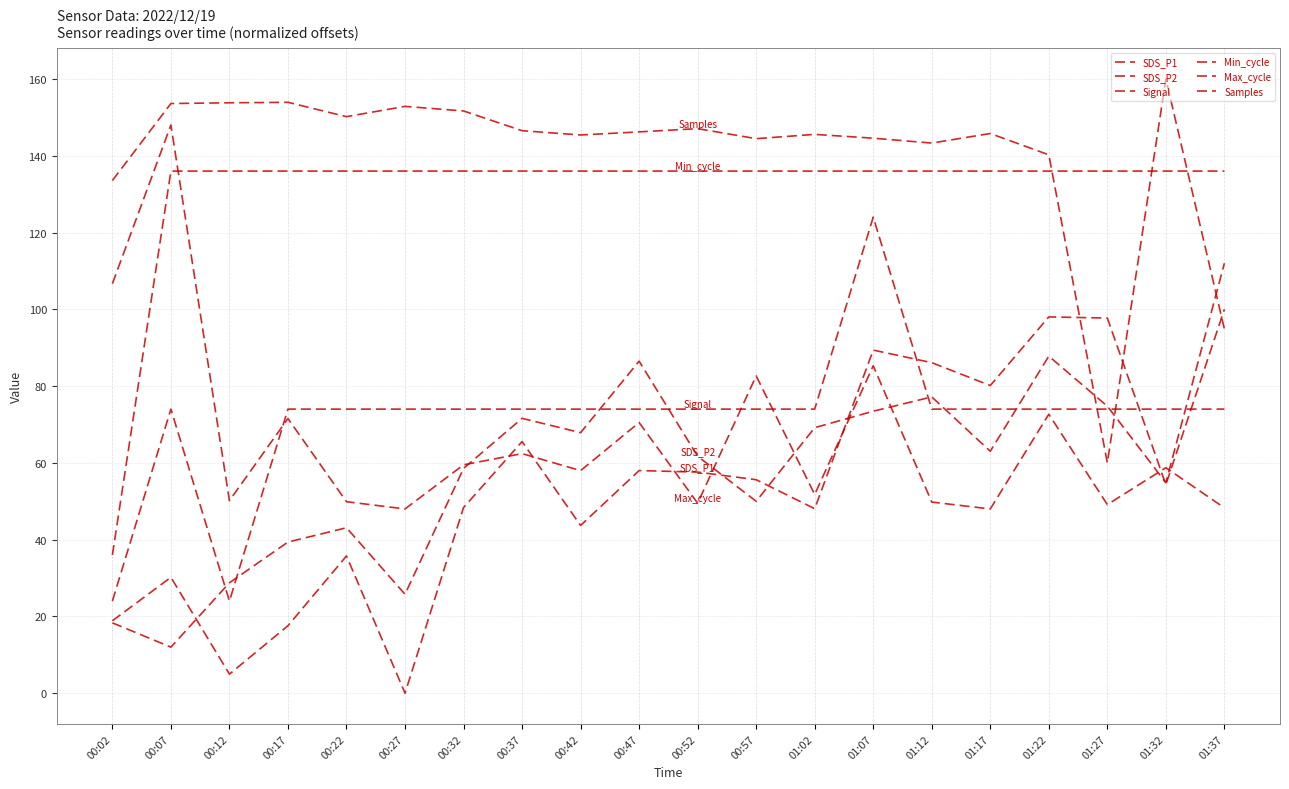

At which category does the chart reach its minimum across all series?

00:27